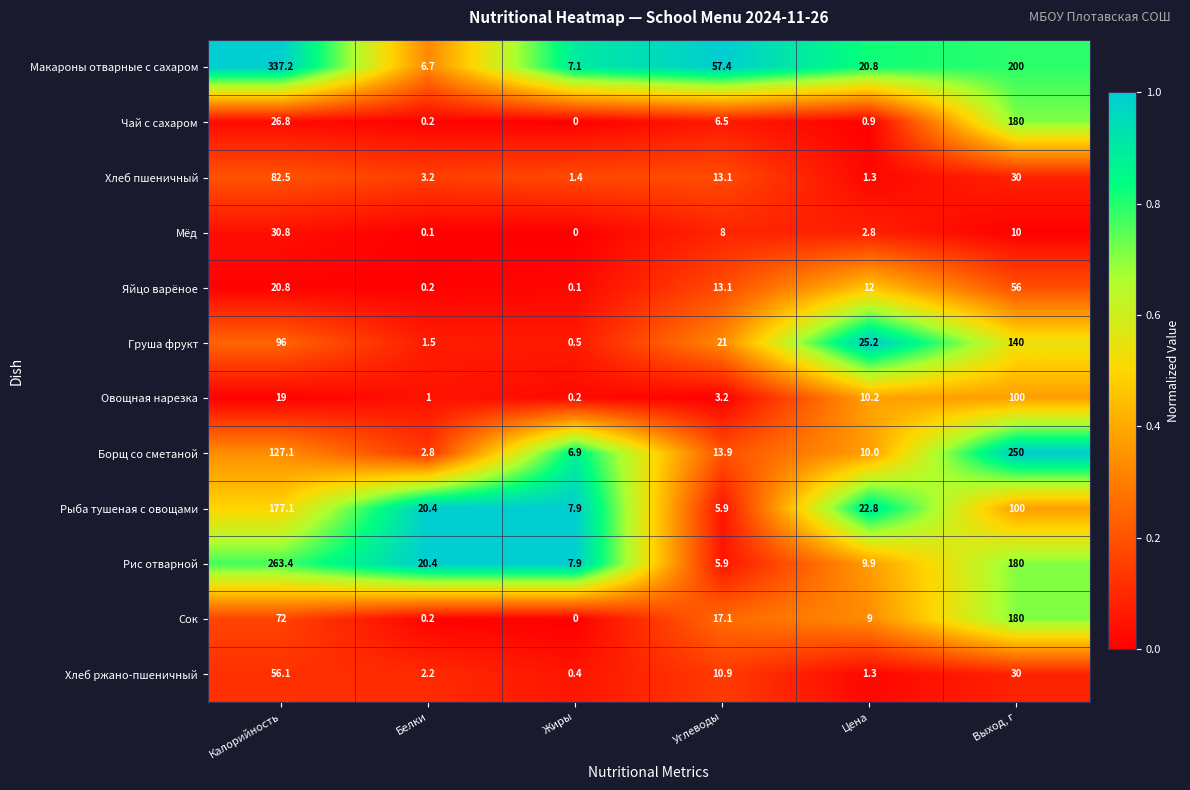

Is the value of Рыба тушеная с овощами at Цена greater than the value of Груша фрукт at Выход, г?

No